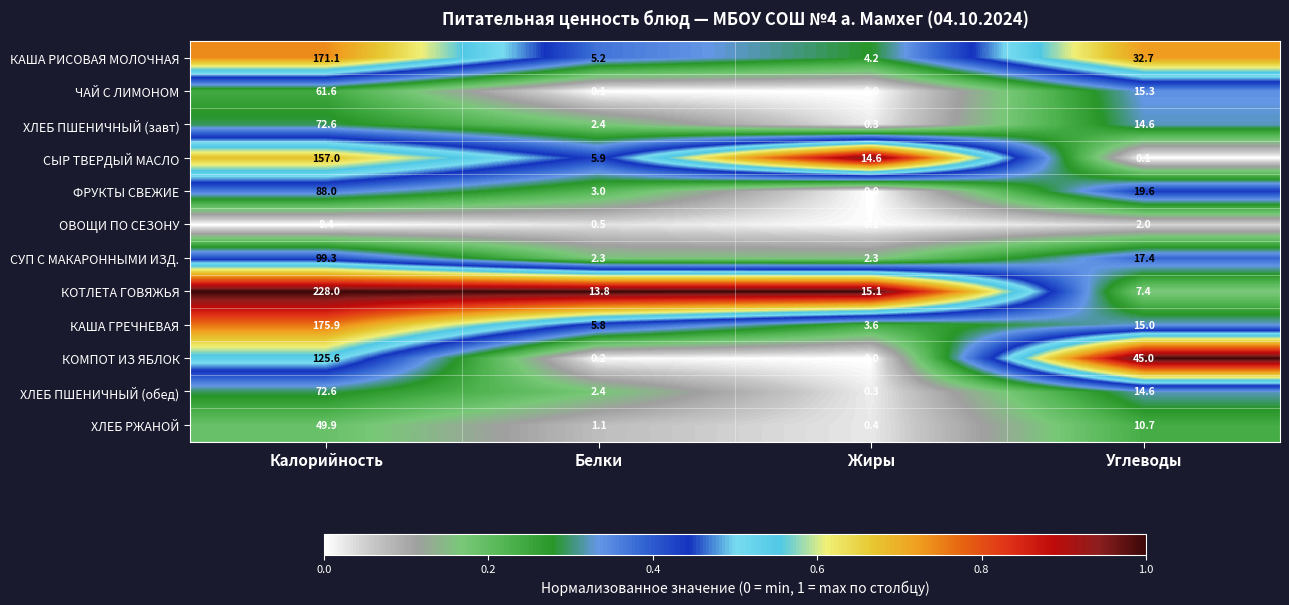

Rank the categories by КАША РИСОВАЯ МОЛОЧНАЯ value from highest to lowest.

Калорийность, Углеводы, Белки, Жиры